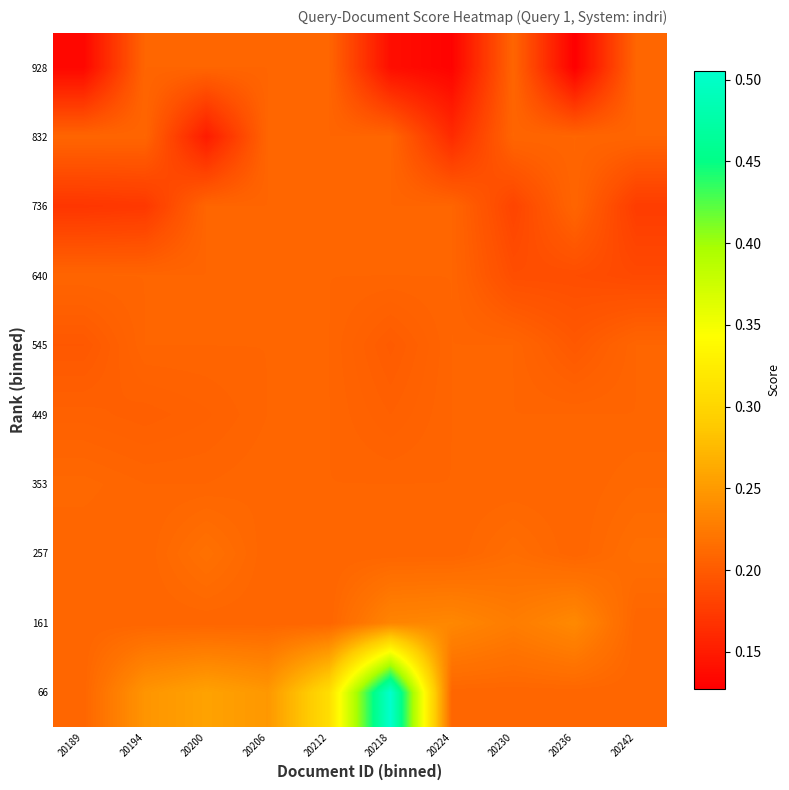

Reading left to right, what are all the values shown in this chart?

66: 20189=0.2	20194=0.2	20200=0.3	20206=0.2	20212=0.3	20218=0.5	20224=0.2	20230=0.2	20236=0.2	20242=0.2
161: 20189=0.2	20194=0.2	20200=0.2	20206=0.2	20212=0.2	20218=0.2	20224=0.2	20230=0.2	20236=0.2	20242=0.2
257: 20189=0.2	20194=0.2	20200=0.2	20206=0.2	20212=0.2	20218=0.2	20224=0.2	20230=0.2	20236=0.2	20242=0.2
353: 20189=0.2	20194=0.2	20200=0.2	20206=0.2	20212=0.2	20218=0.2	20224=0.2	20230=0.2	20236=0.2	20242=0.2
449: 20189=0.2	20194=0.2	20200=0.2	20206=0.2	20212=0.2	20218=0.2	20224=0.2	20230=0.2	20236=0.2	20242=0.2
545: 20189=0.2	20194=0.2	20200=0.2	20206=0.2	20212=0.2	20218=0.2	20224=0.2	20230=0.2	20236=0.2	20242=0.2
640: 20189=0.2	20194=0.2	20200=0.2	20206=0.2	20212=0.2	20218=0.2	20224=0.2	20230=0.2	20236=0.2	20242=0.2
736: 20189=0.2	20194=0.2	20200=0.2	20206=0.2	20212=0.2	20218=0.2	20224=0.2	20230=0.2	20236=0.2	20242=0.2
832: 20189=0.2	20194=0.2	20200=0.2	20206=0.2	20212=0.2	20218=0.2	20224=0.2	20230=0.2	20236=0.2	20242=0.2
928: 20189=0.1	20194=0.2	20200=0.2	20206=0.2	20212=0.2	20218=0.1	20224=0.1	20230=0.2	20236=0.1	20242=0.2